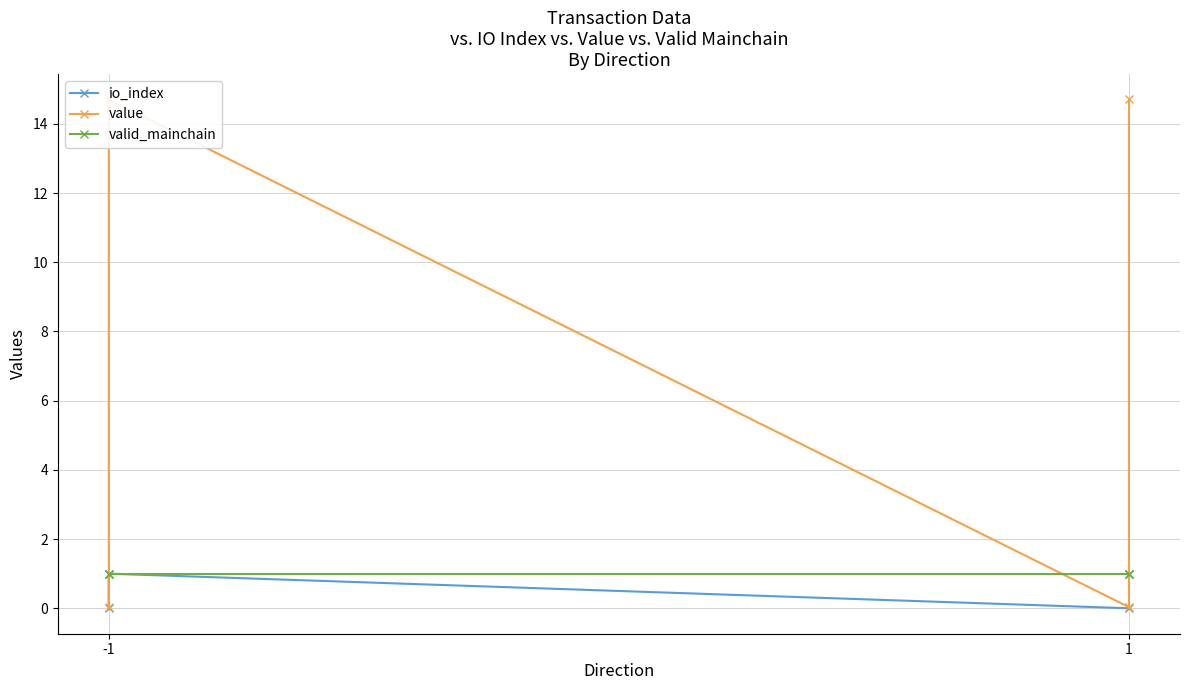

What are all the series names shown in the legend?

io_index, value, valid_mainchain